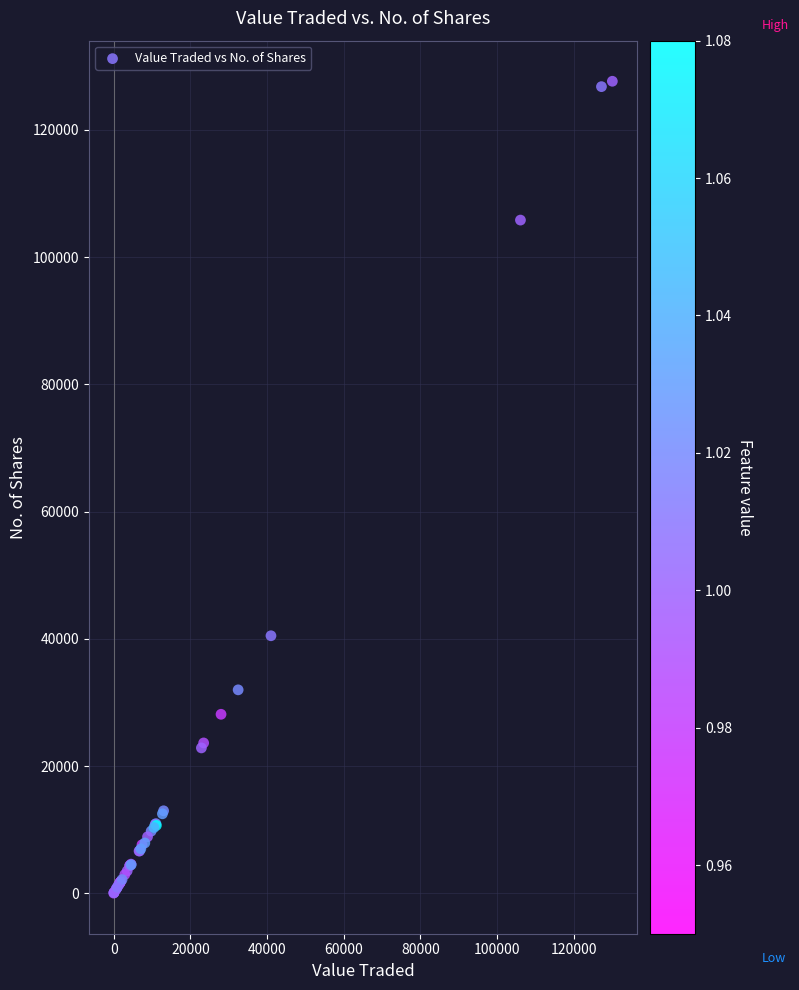

What Y value in the scatter plot is closest to 63836?

40478